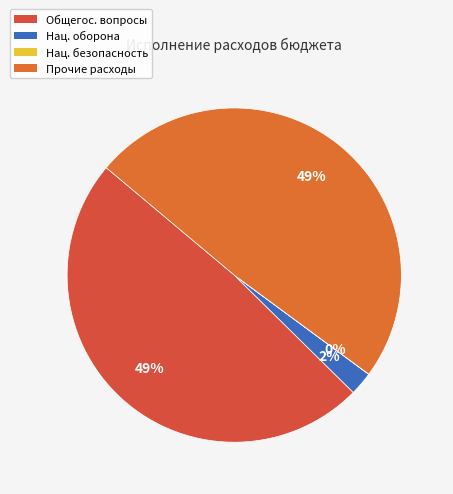

Which slice is the smallest?

НАЦИОНАЛЬНАЯ БЕЗОПАСНОСТЬ